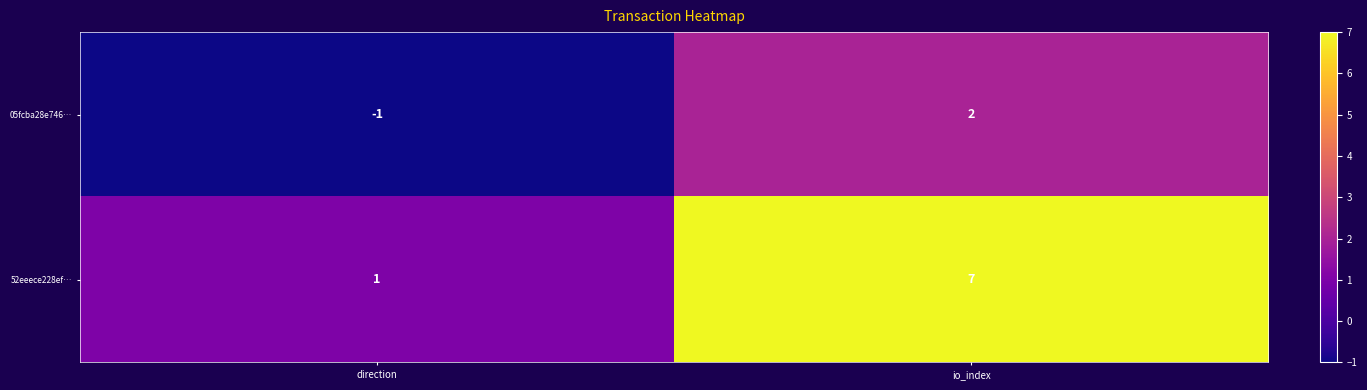

Count the number of data series in this chart.

2